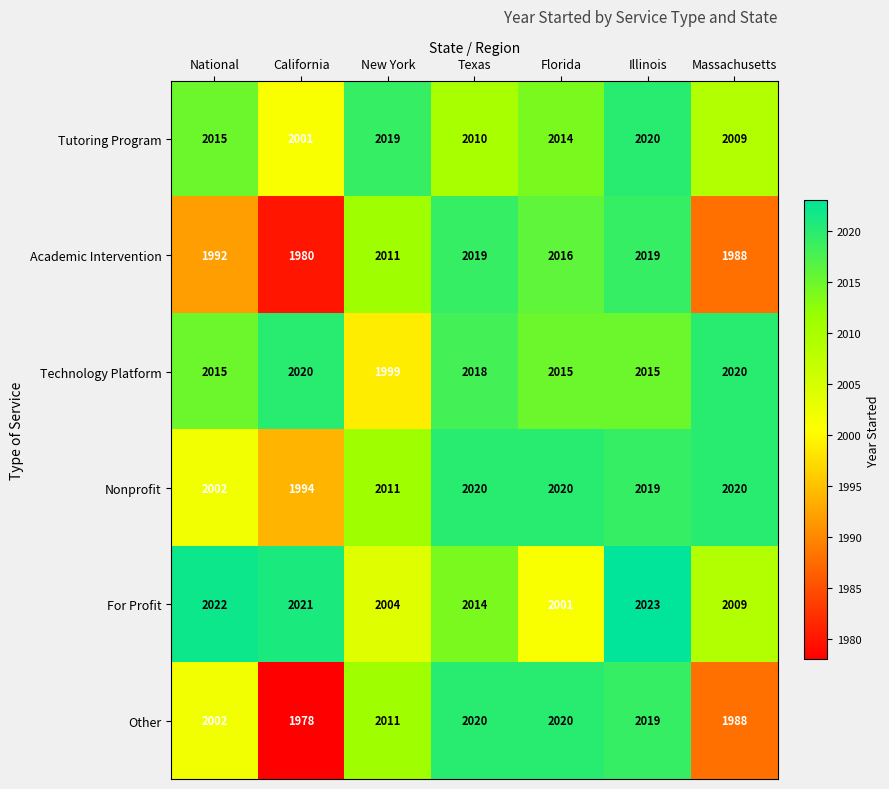

Is it true that For Profit equals 2001 at Florida?

True